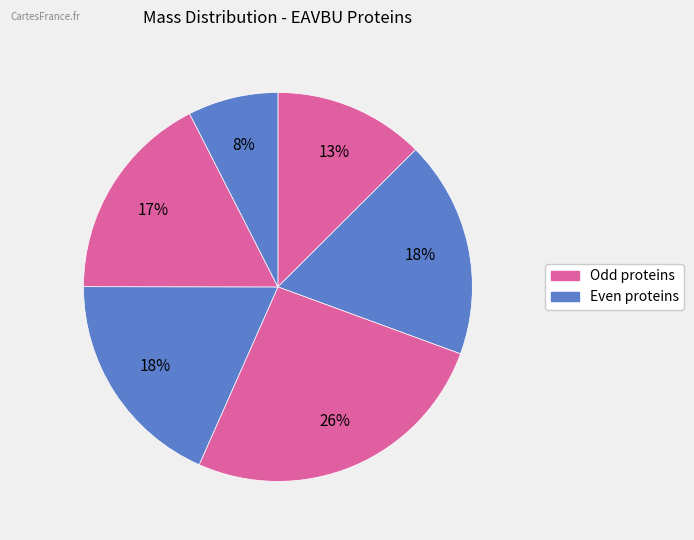

Does any single category account for the majority?

No